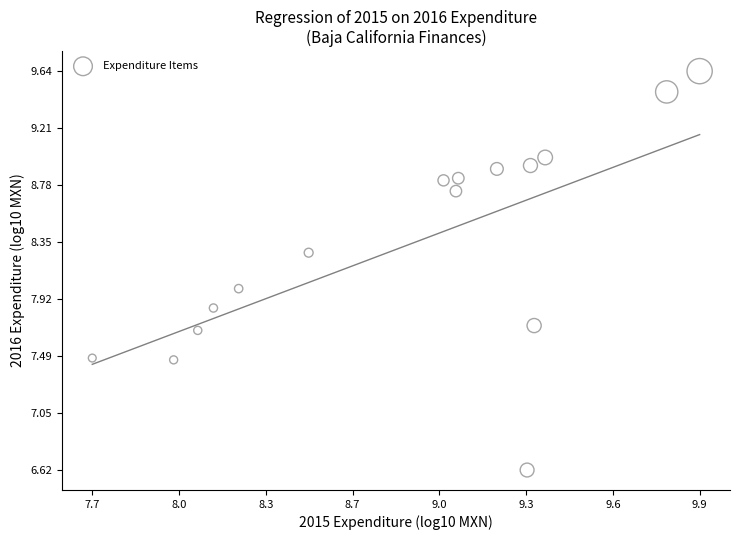

What is the range of X values (max minus min)?

2.2